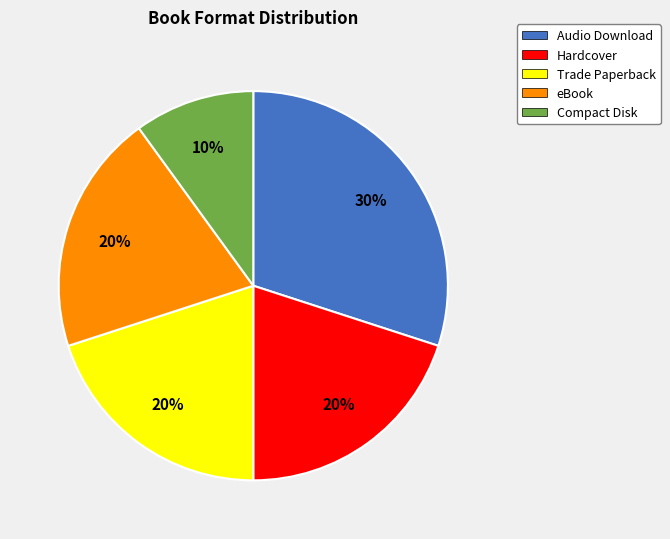

To the nearest percent, what is the difference between the Compact Disk and eBook slice percentages?

10%